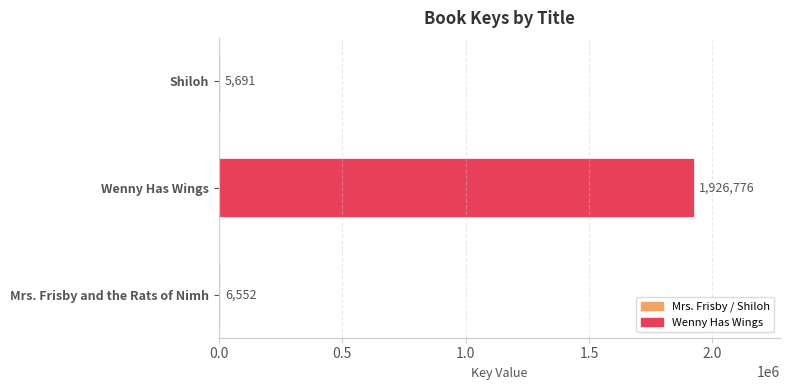

Does the chart contain stacked bars?

No